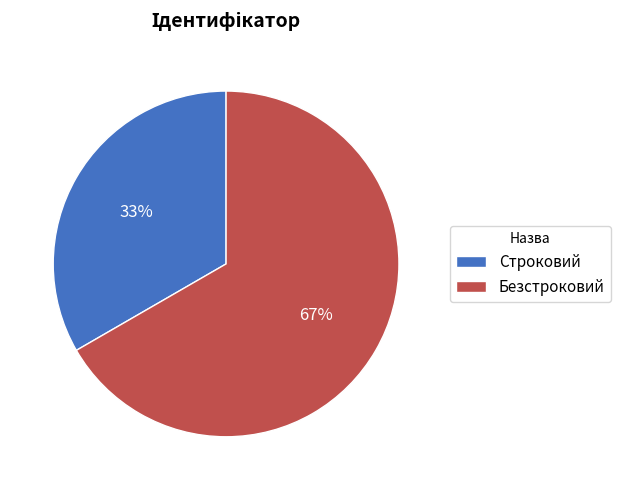

Rank the categories by value from highest to lowest.

Безстроковий, Строковий